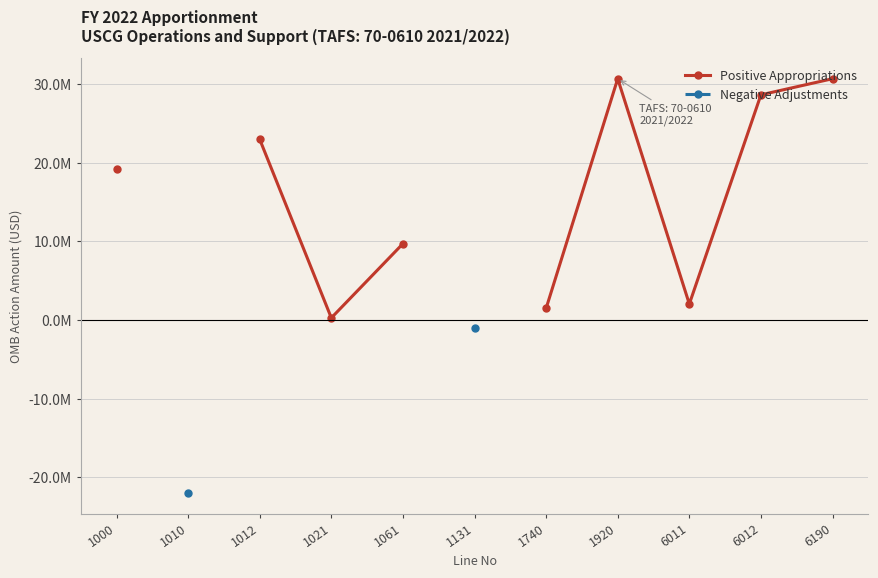

How many distinct data groups are displayed?

2